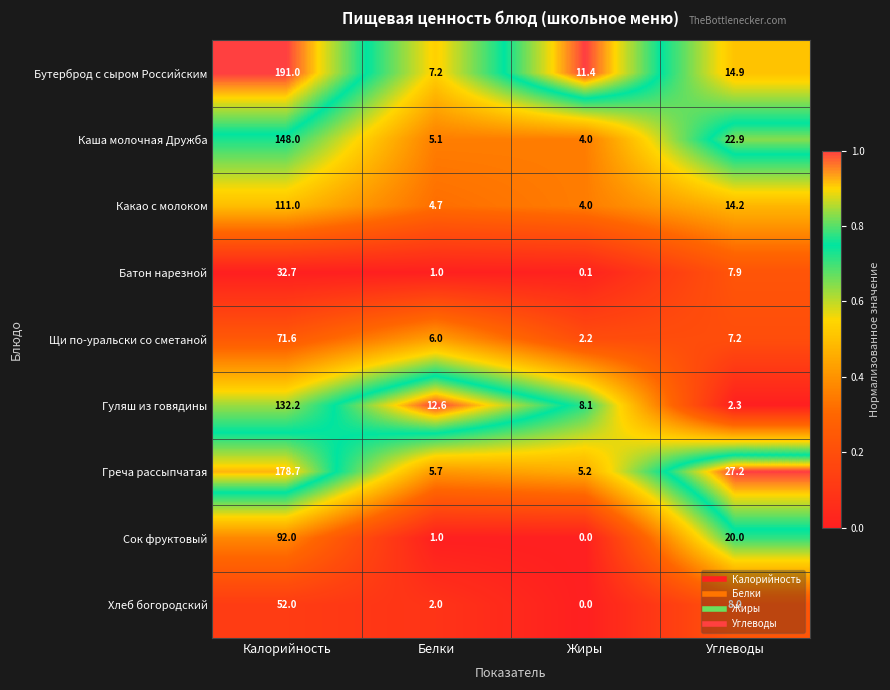

At which label does Бутерброд с сыром Российским reach its peak?

Калорийность